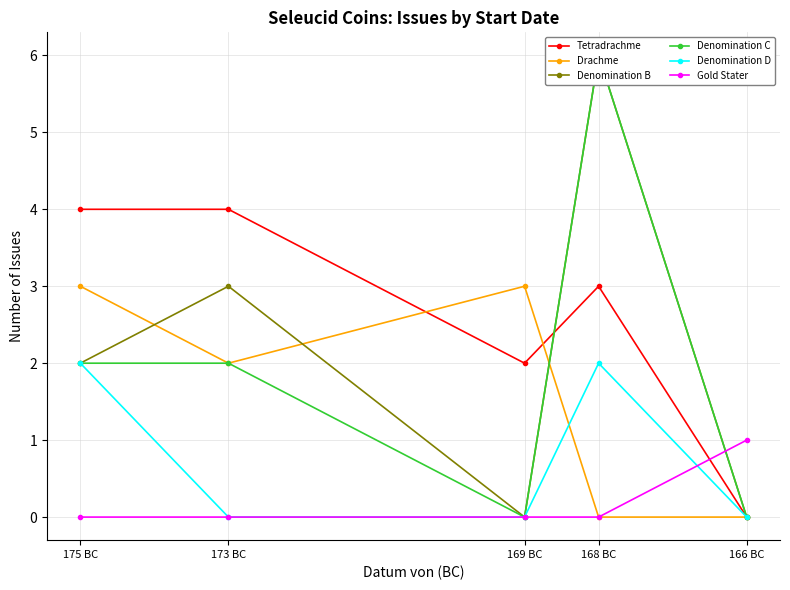

What is the difference between the Tetradrachme values at 166 BC and 169 BC?

2